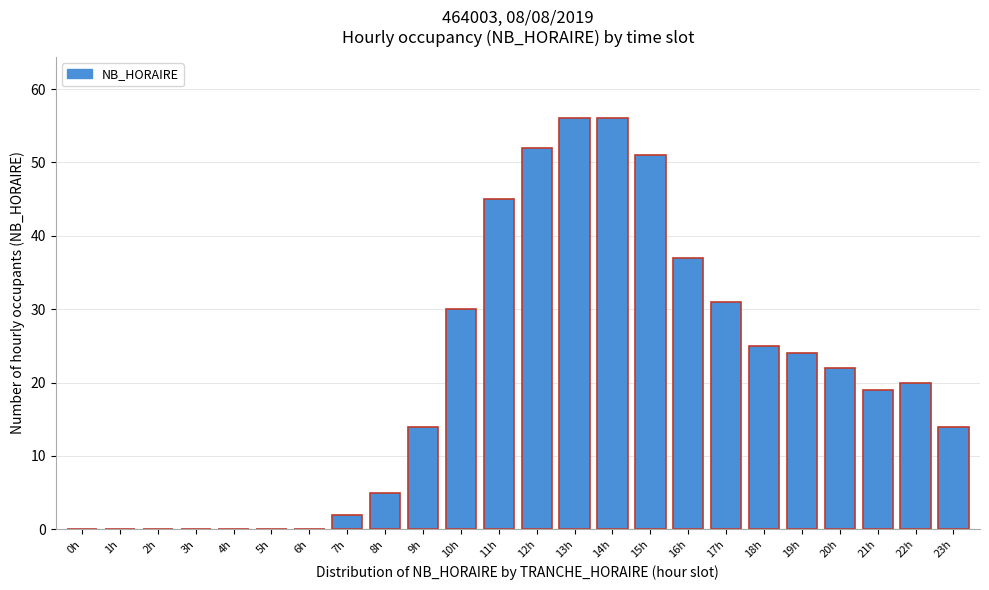

Reading left to right, list all the values displayed in this chart.

0h=0	1h=0	2h=0	3h=0	4h=0	5h=0	6h=0	7h=2	8h=5	9h=14	10h=30	11h=45	12h=52	13h=56	14h=56	15h=51	16h=37	17h=31	18h=25	19h=24	20h=22	21h=19	22h=20	23h=14